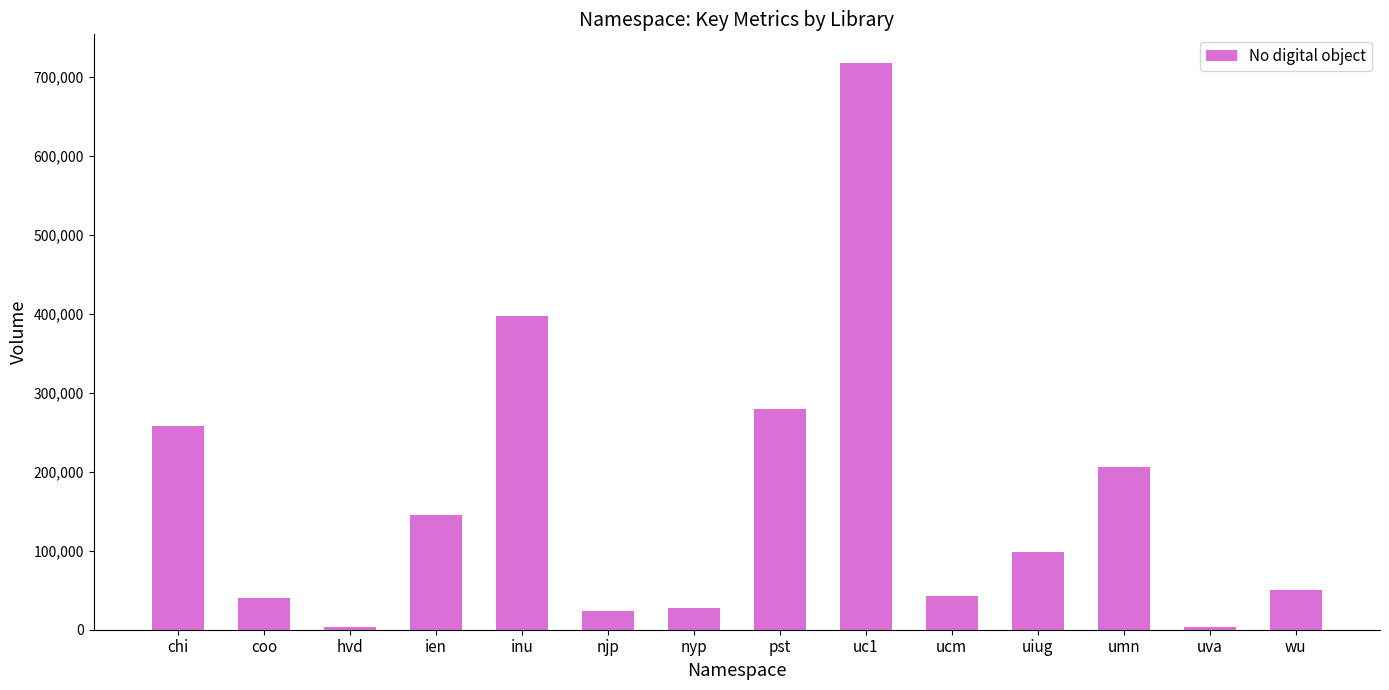

Does the chart contain stacked bars?

No